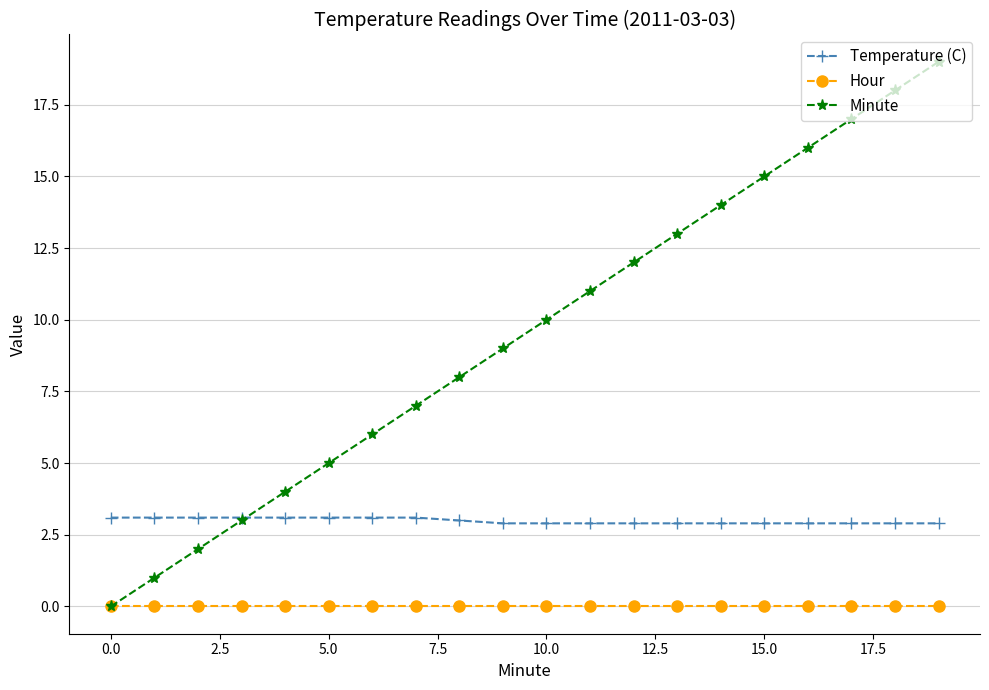

Reading left to right, transcribe all the data shown in this chart.

Temperature (C): 3.1	3.1	3.1	3.1	3.1	3.1	3.1	3.1	3.0	2.9	2.9	2.9	2.9	2.9	2.9	2.9	2.9	2.9	2.9	2.9
Hour: 0.0	0.0	0.0	0.0	0.0	0.0	0.0	0.0	0.0	0.0	0.0	0.0	0.0	0.0	0.0	0.0	0.0	0.0	0.0	0.0
Minute: 0.0	1.0	2.0	3.0	4.0	5.0	6.0	7.0	8.0	9.0	10.0	11.0	12.0	13.0	14.0	15.0	16.0	17.0	18.0	19.0